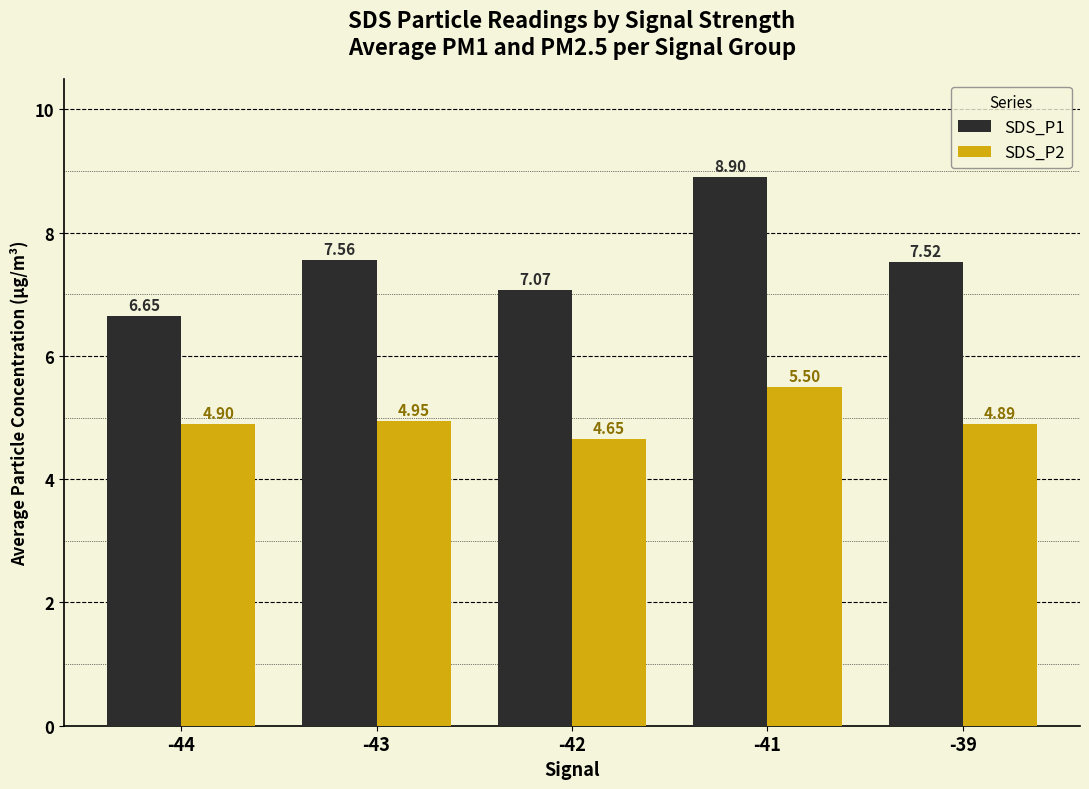

What is the difference between the maximum and second lowest values in the SDS_P2 series?

0.6